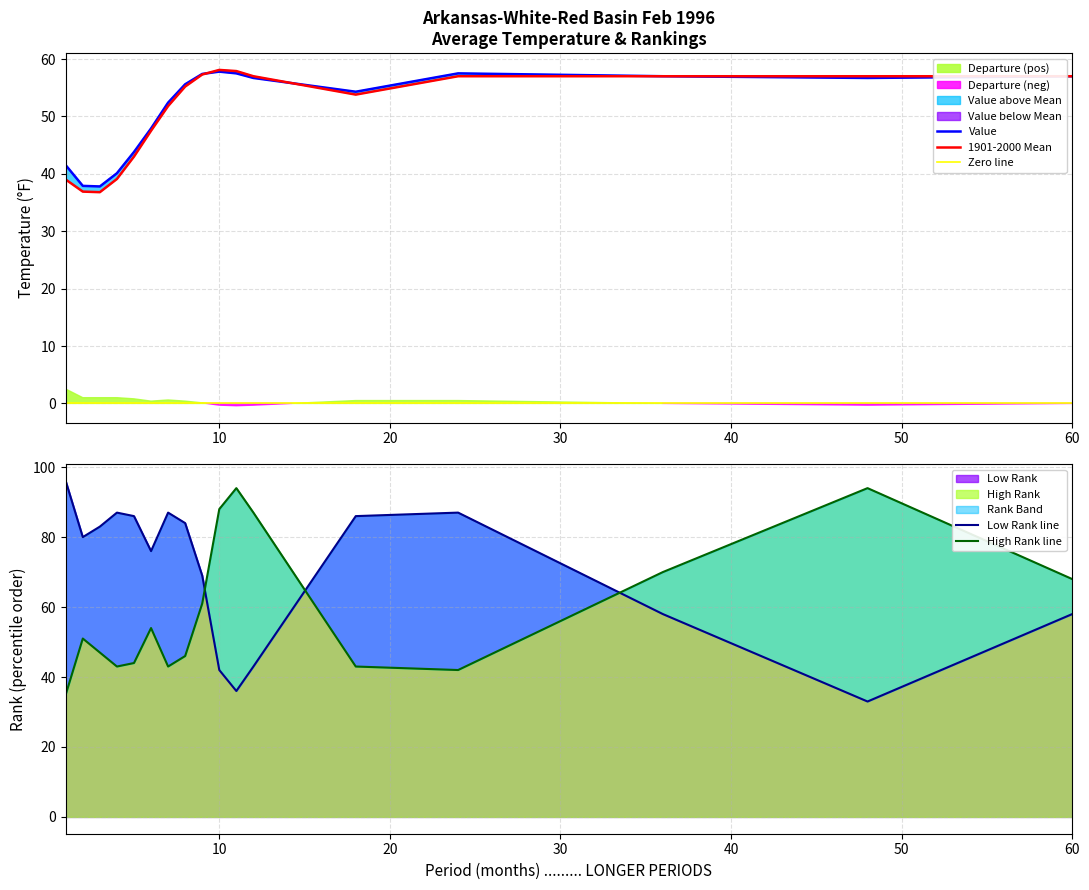

What is the lowest value of the Value series?

37.8